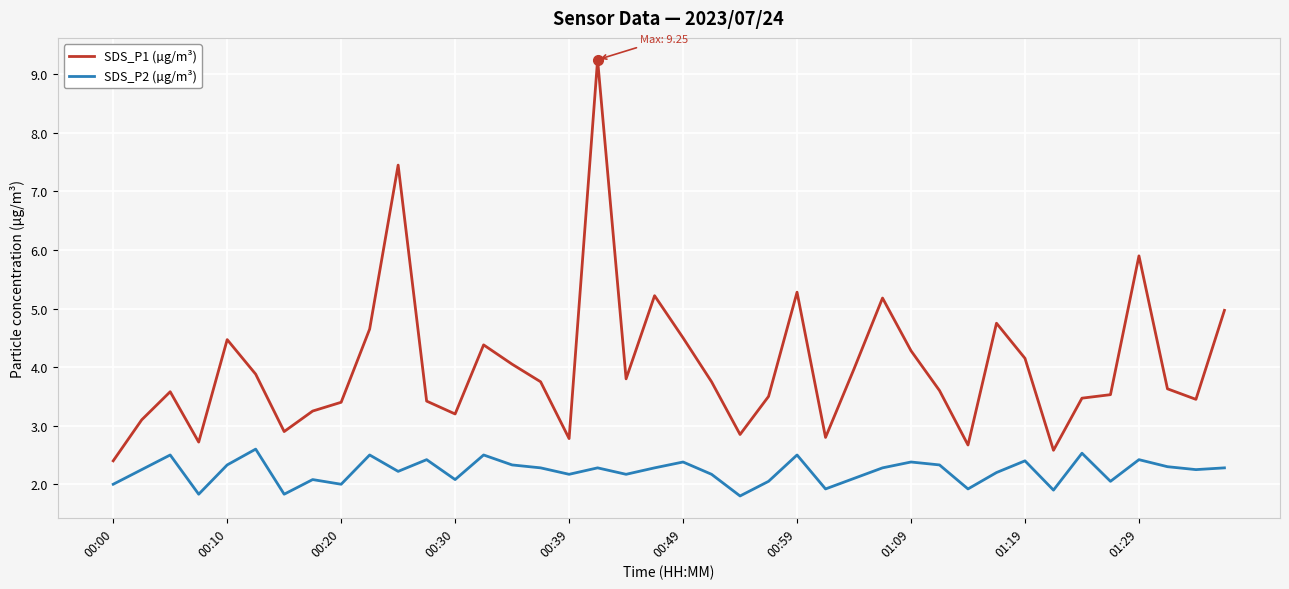

List the series in order of their overall mean, highest first.

SDS_P1 (µg/m³), SDS_P2 (µg/m³)